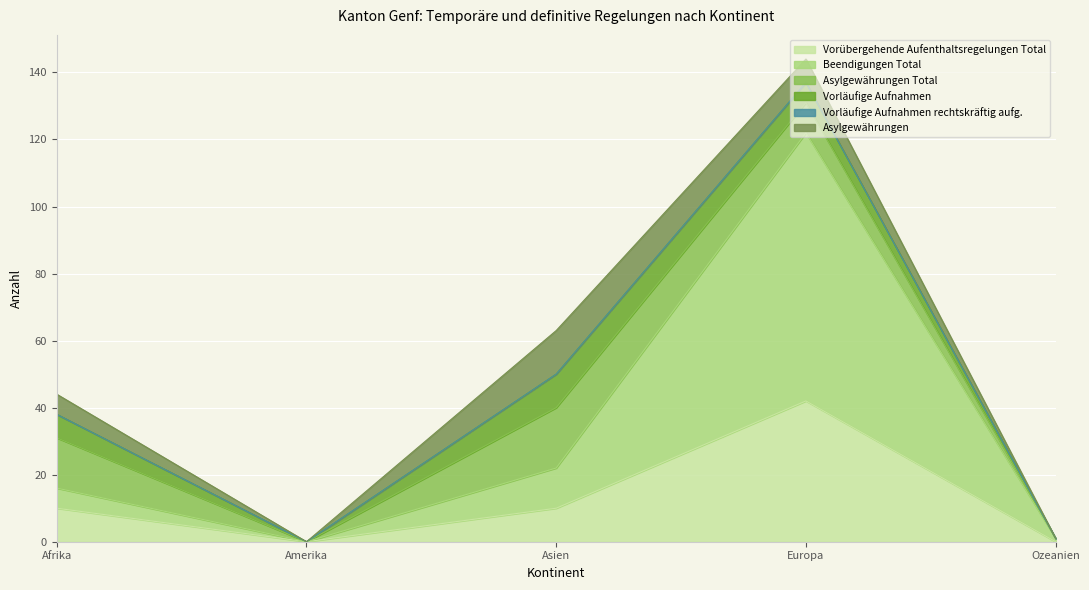

True or false: Beendigungen Total has more than 0 points higher than both neighbors.

True